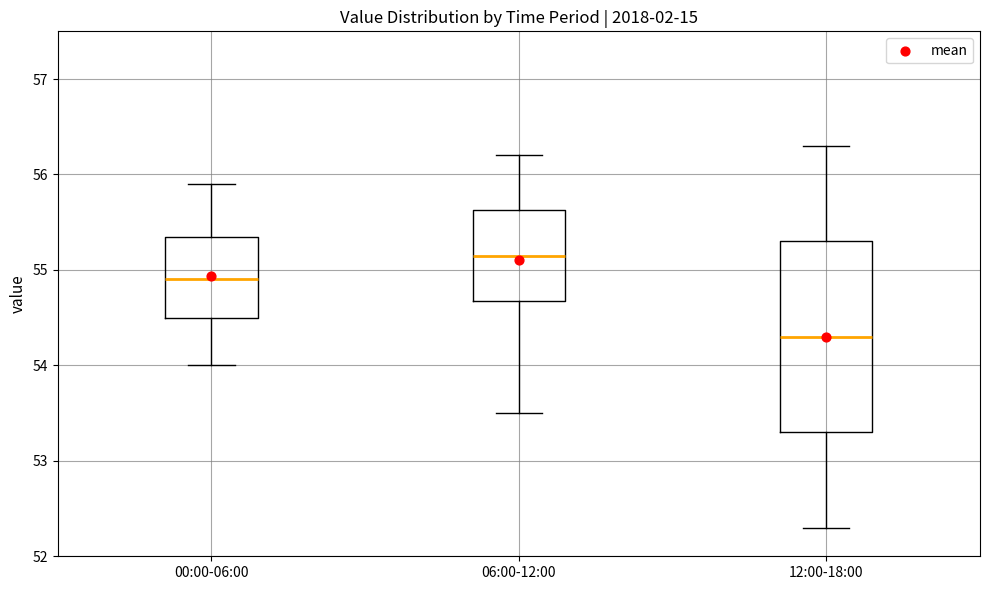

Where is the upper edge of the box for 06:00-12:00 on the y-axis? The values are not printed on the chart, so give them approximately, as read against the axis.

55.6